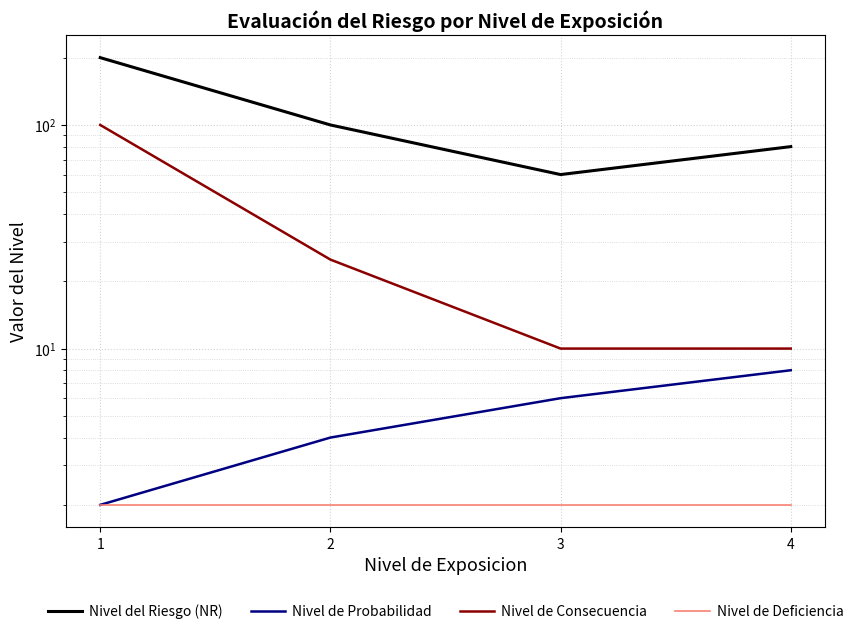

What is the minimum value for Nivel del Riesgo (NR)?

60